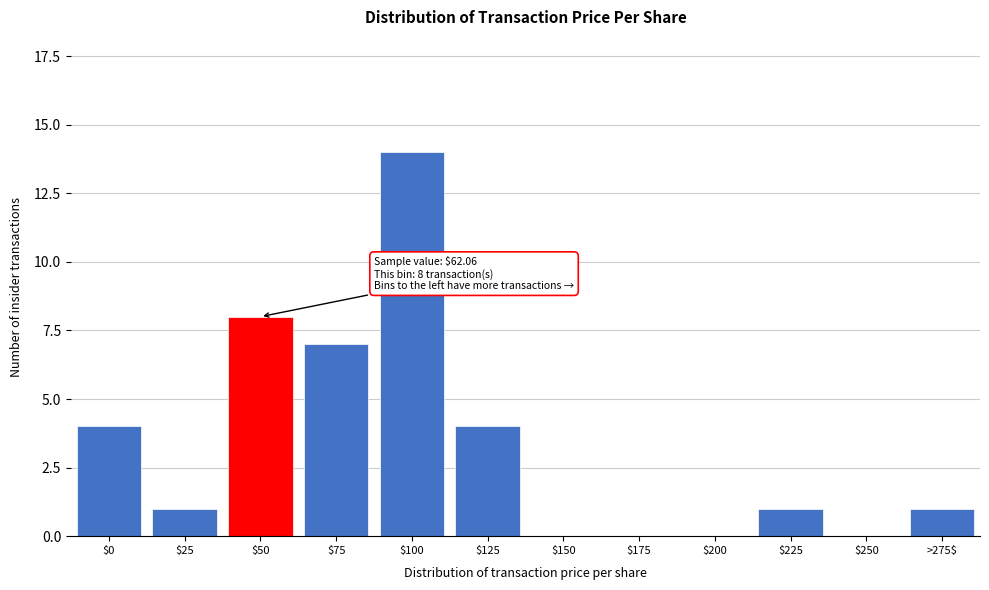

The chart shows a value of 5 at $150. True or false?

False